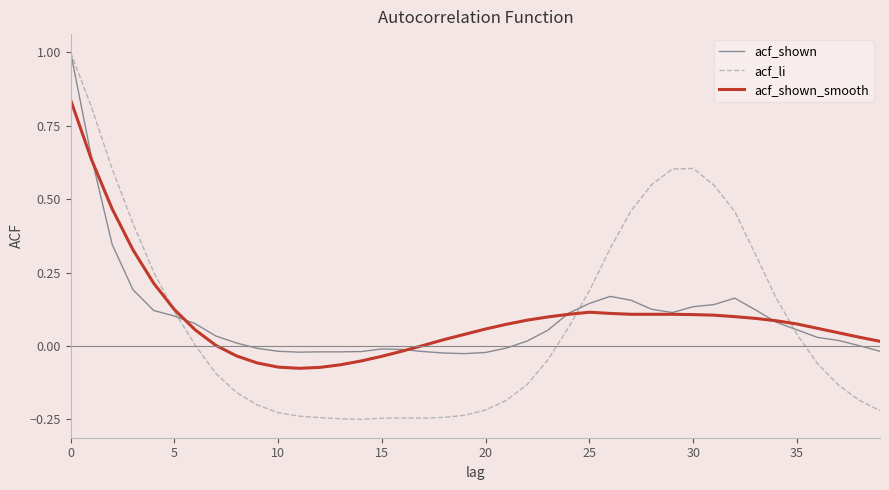

How many lines are shown in the chart?

3